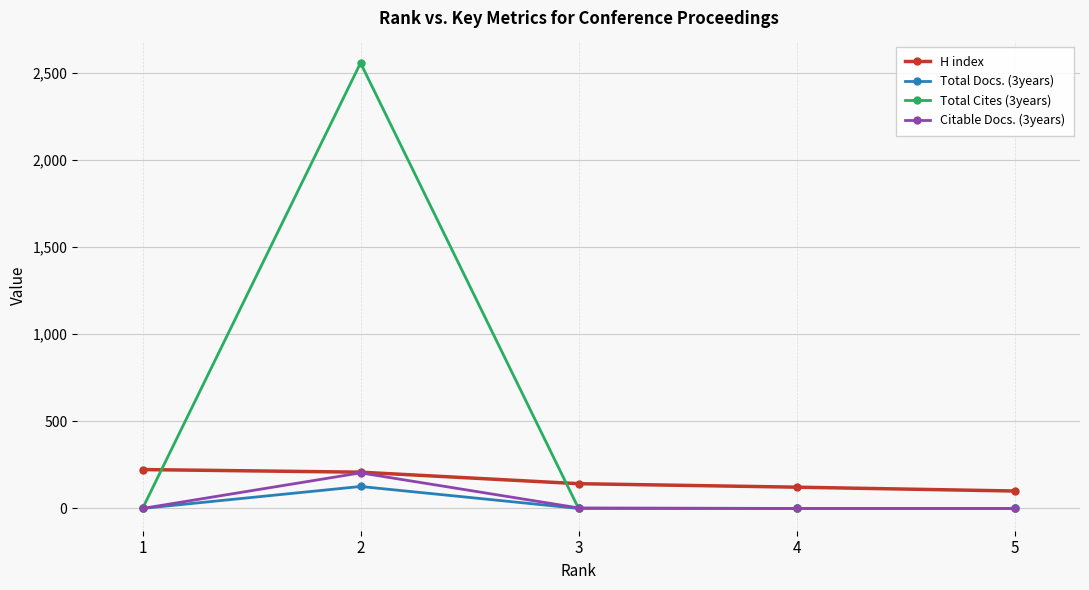

What is the maximum value shown in the chart?

2555